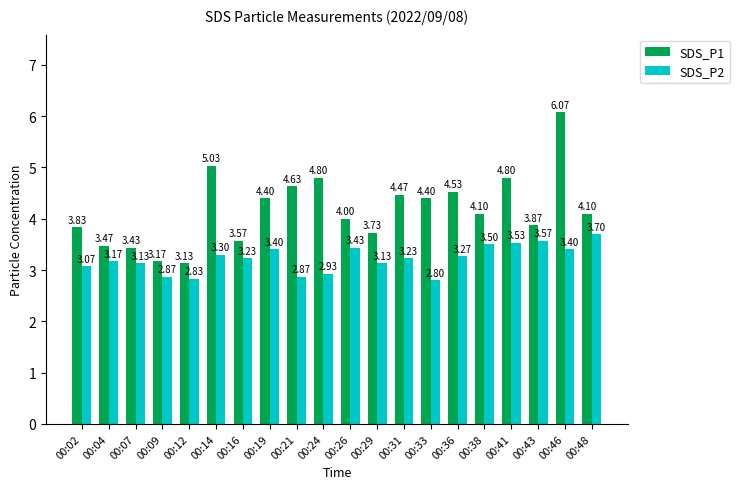

Which series changed the most between 00:04 and 00:16?

SDS_P1